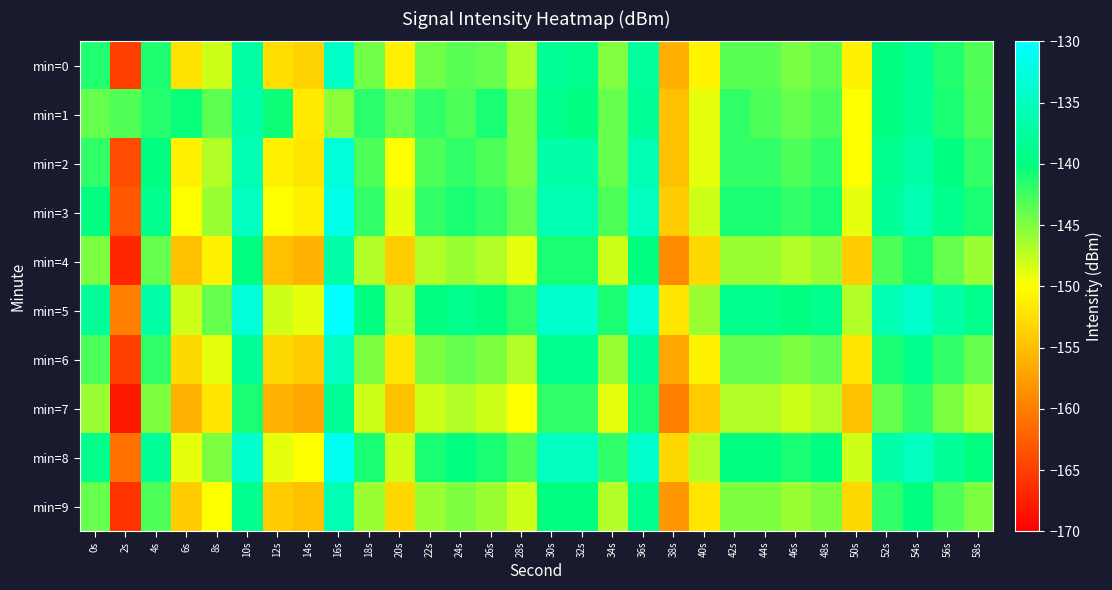

Which series has the largest total across all categories?

min=5